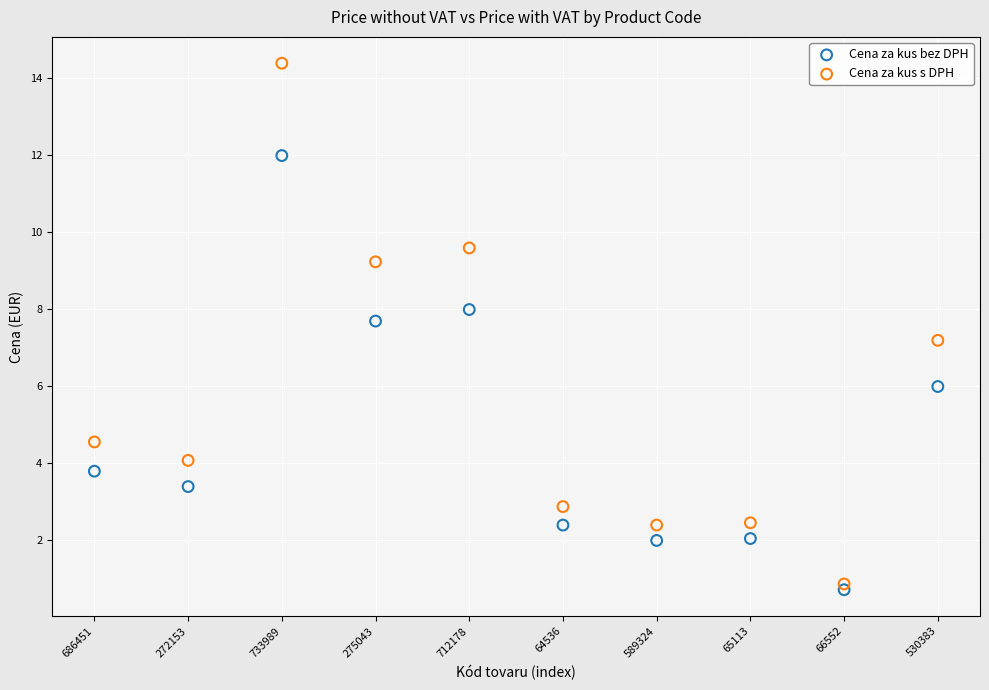

Across all series, what Y value is closest to 7?

7.2